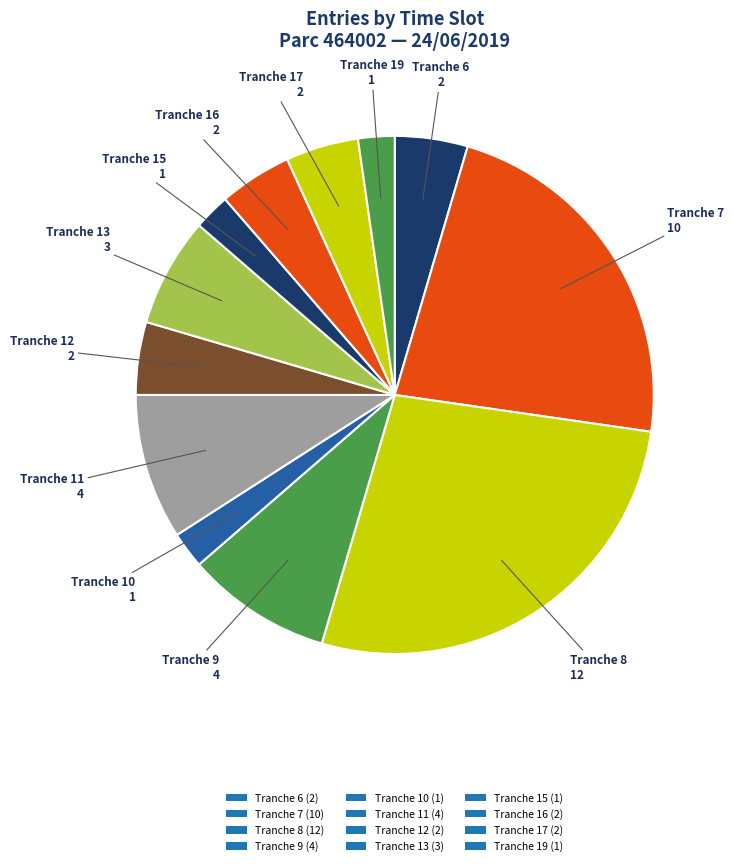

What is the change in value from Tranche 9 to Tranche 16?

-2